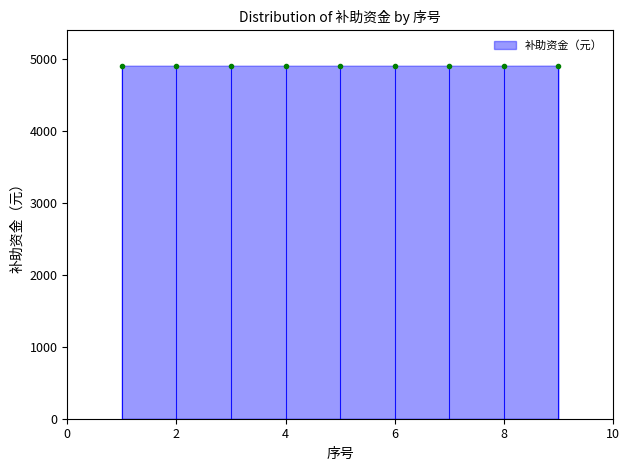

What is the difference between the maximum and minimum values?

1